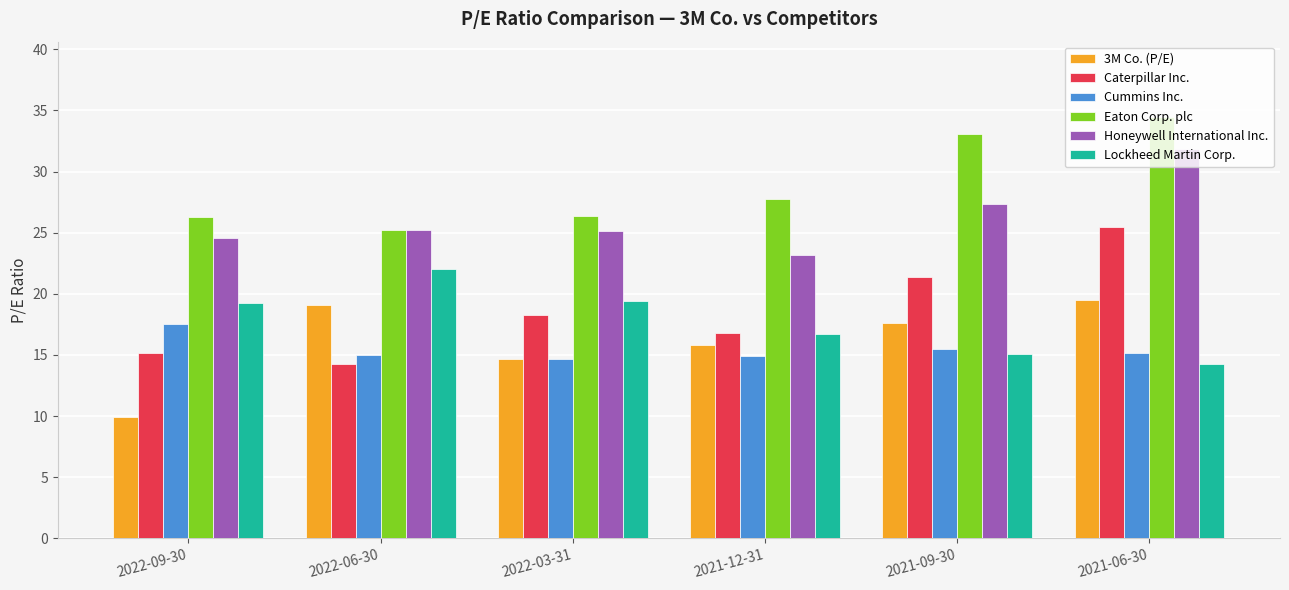

The value of Caterpillar Inc. at 2022-03-31 is 4.5. True or false?

False